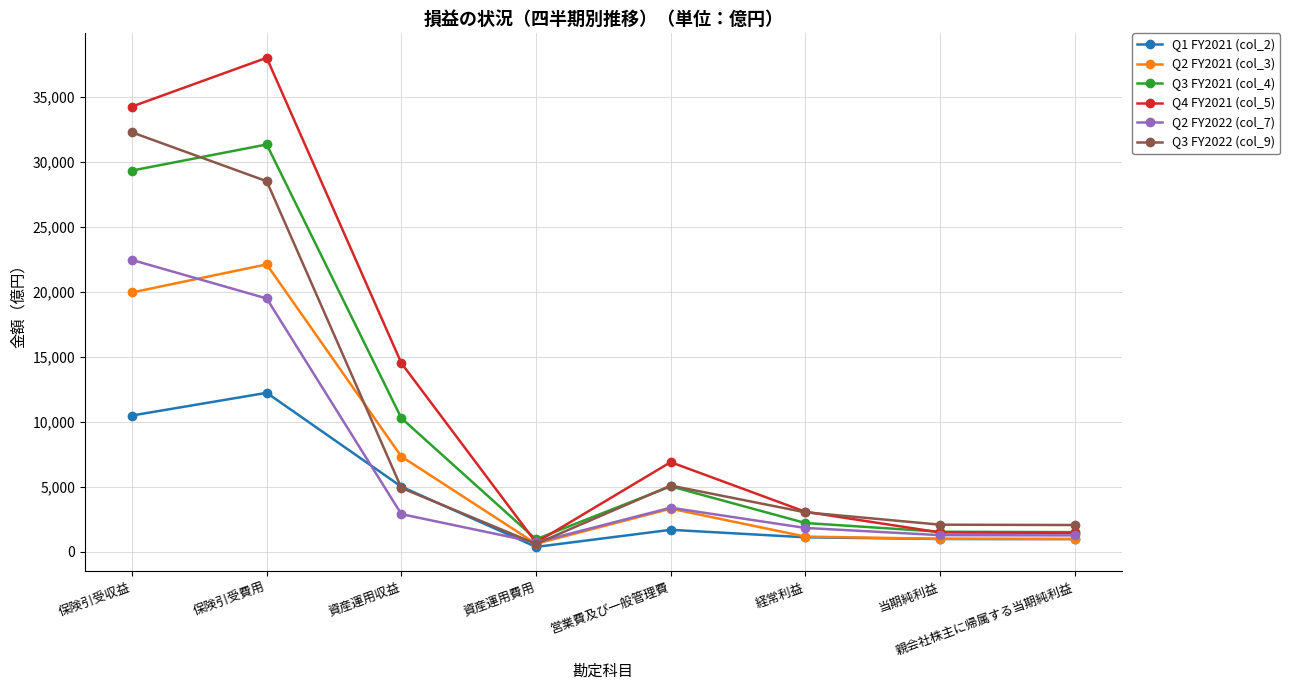

What is the minimum value shown in the chart?

361